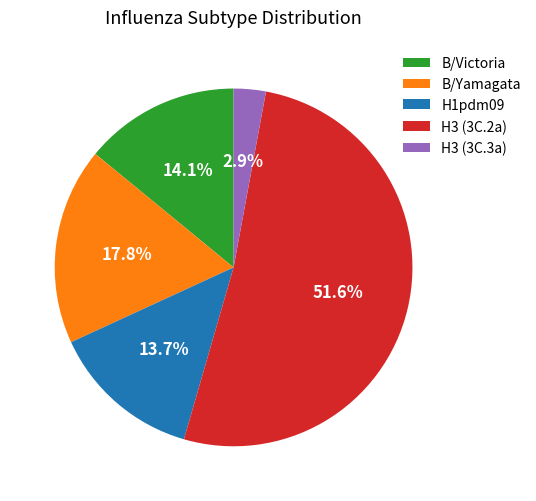

Combined, do H3 (3C.3a) and B/Victoria account for over 50%?

No